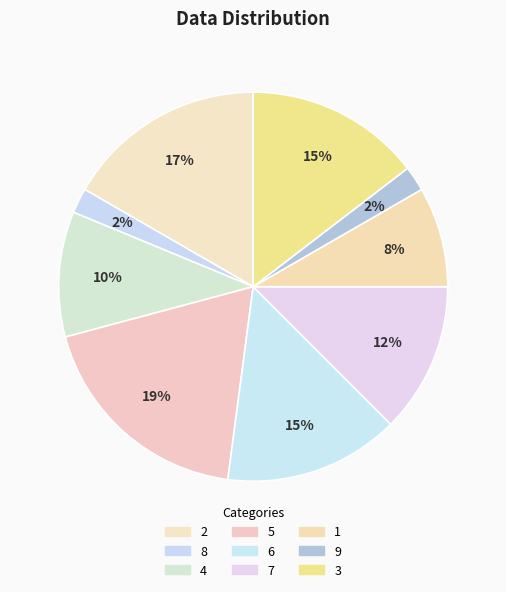

Between 1 and 7, which is larger?

7